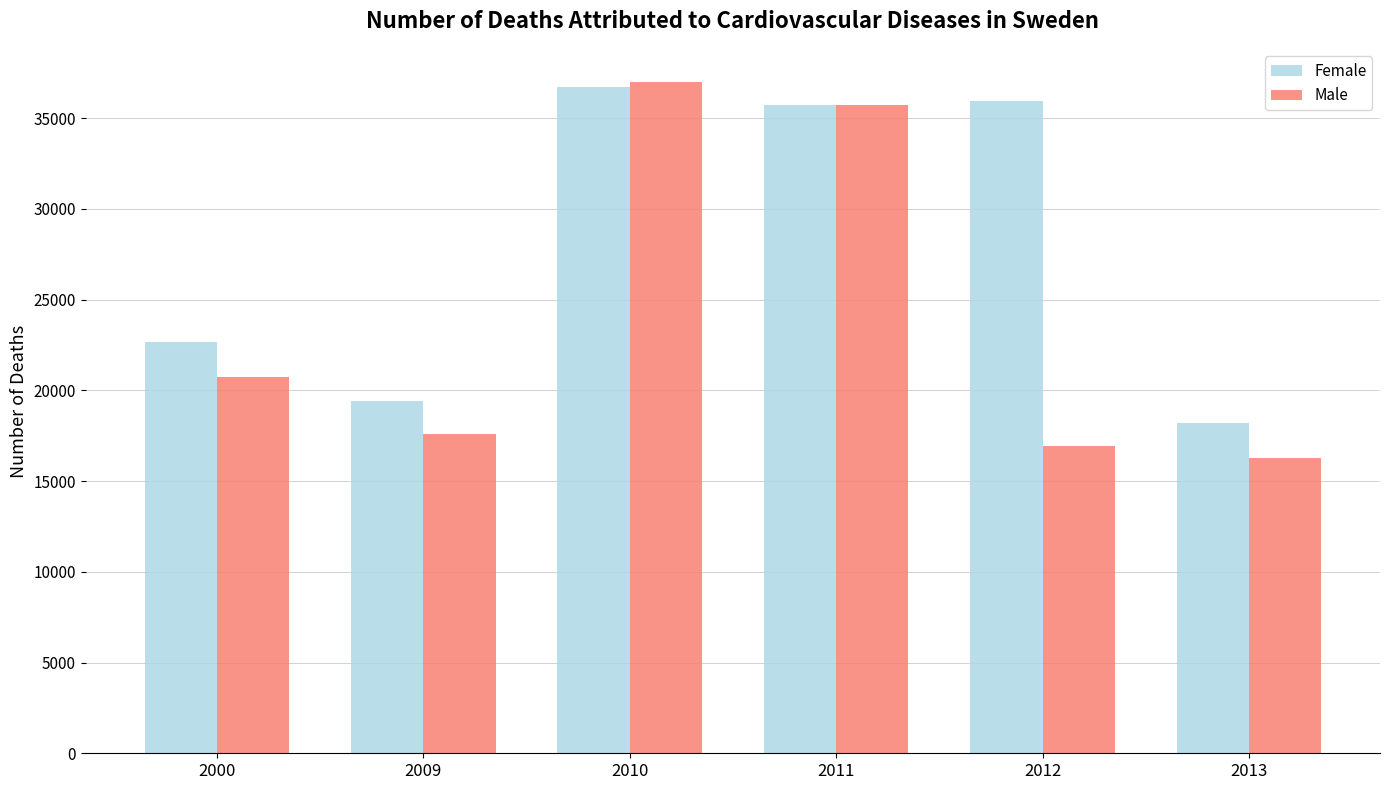

Reading right to left, extract all data points from this chart.

Female: 18201.8	35955.2	35742.9	36693.6	19411.8	22644.3
Male: 16254.1	16944.7	35743.0	36973.4	17574.3	20743.2